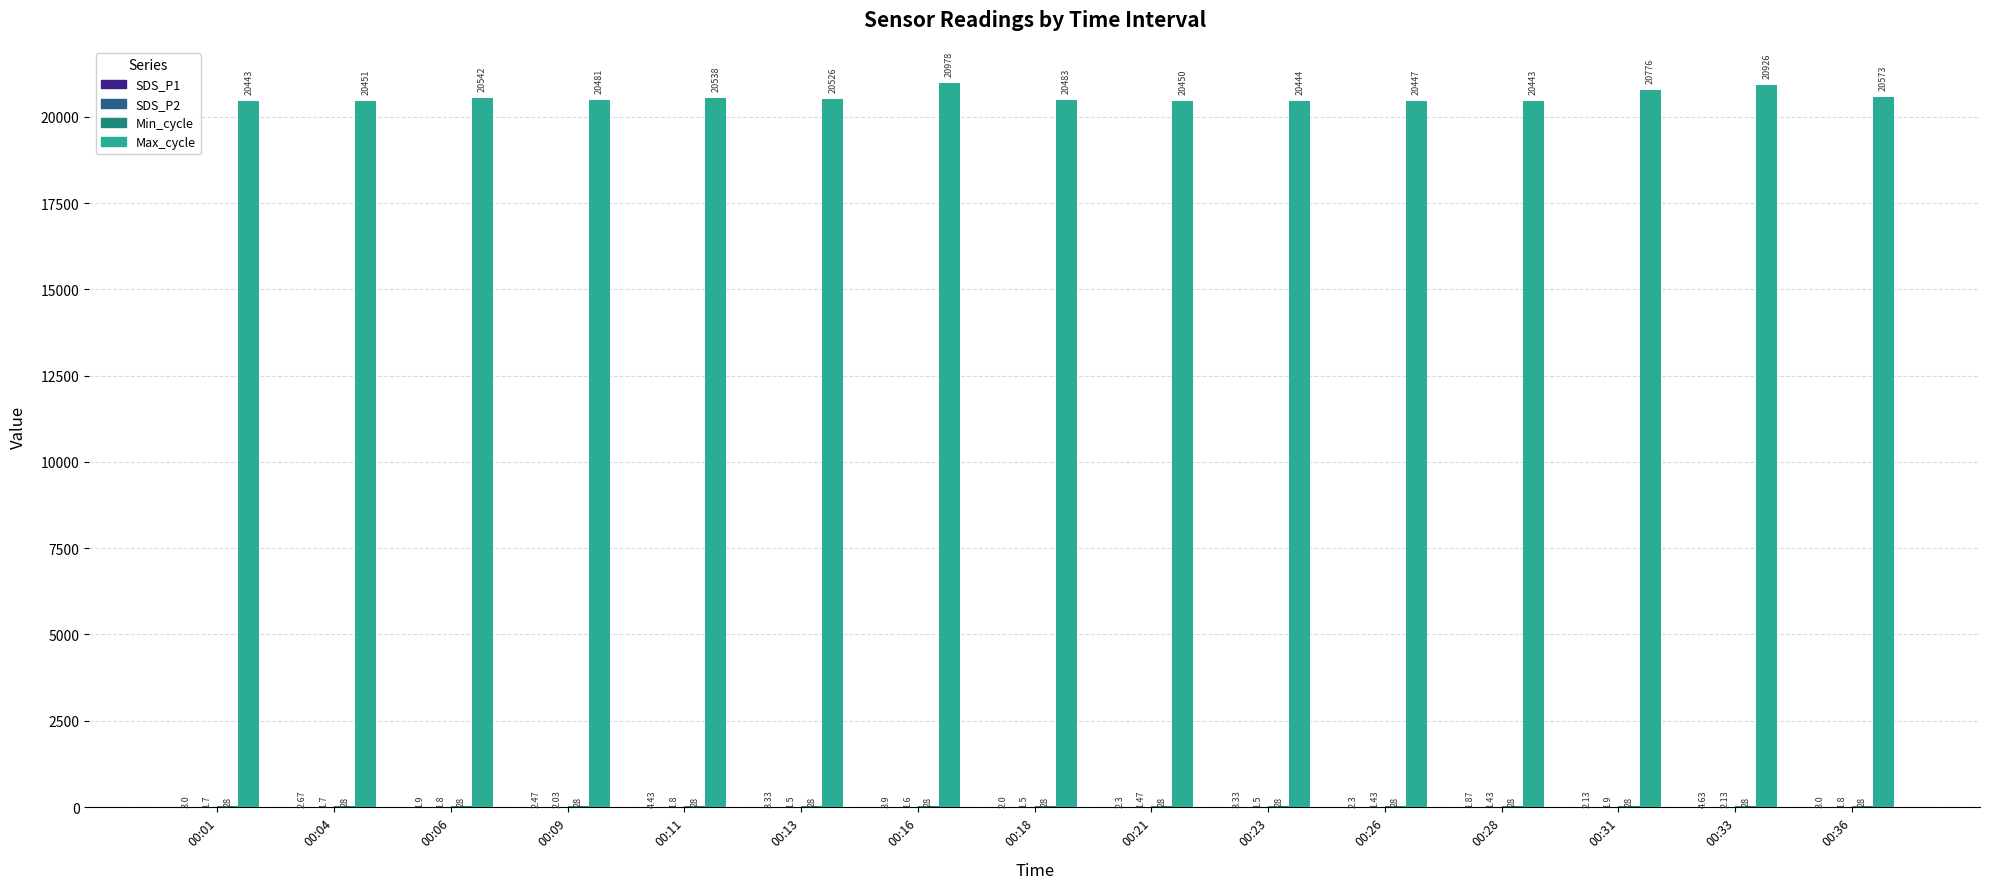

What is the sum of the Max_cycle values at 00:09 and 00:18?

40964.0